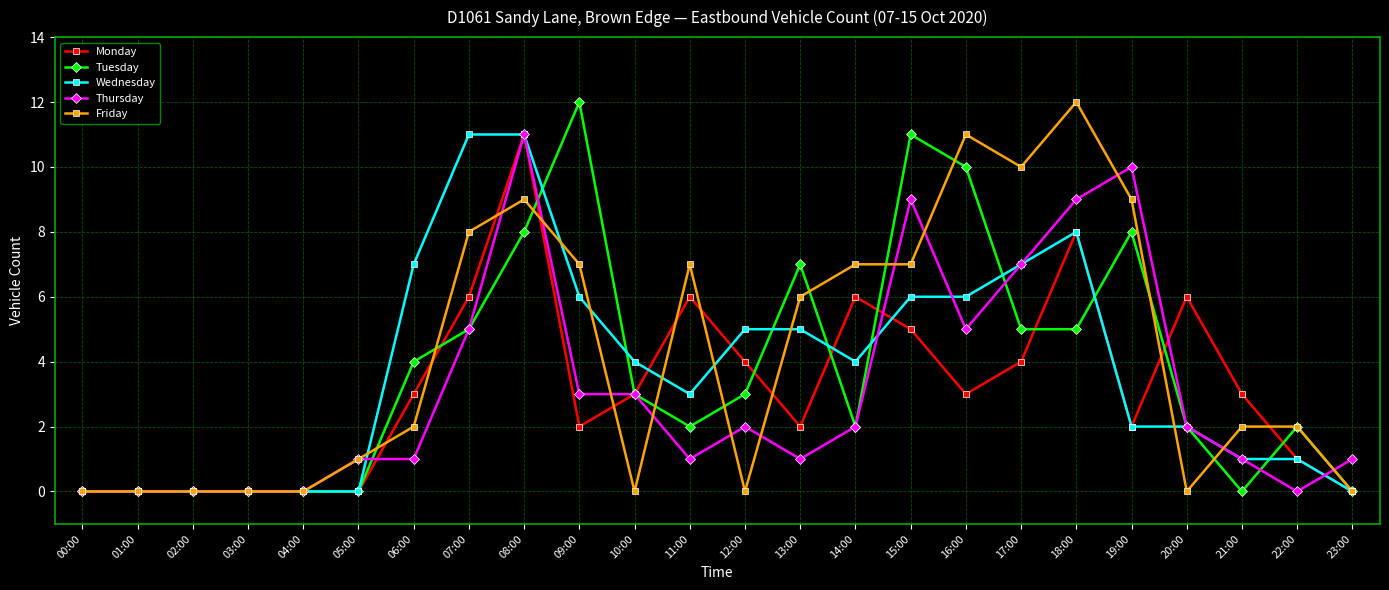

At which label does Monday reach its peak?

08:00